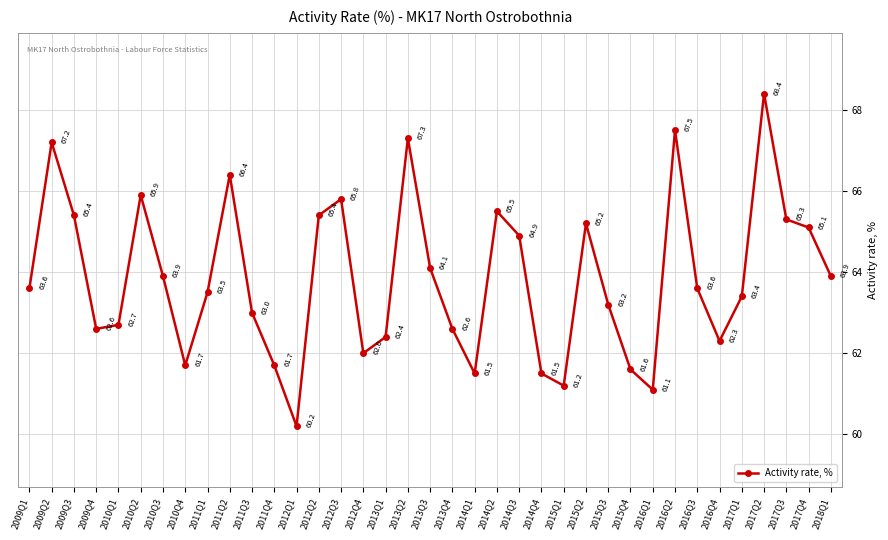

What position from the left is 2014Q2?

22